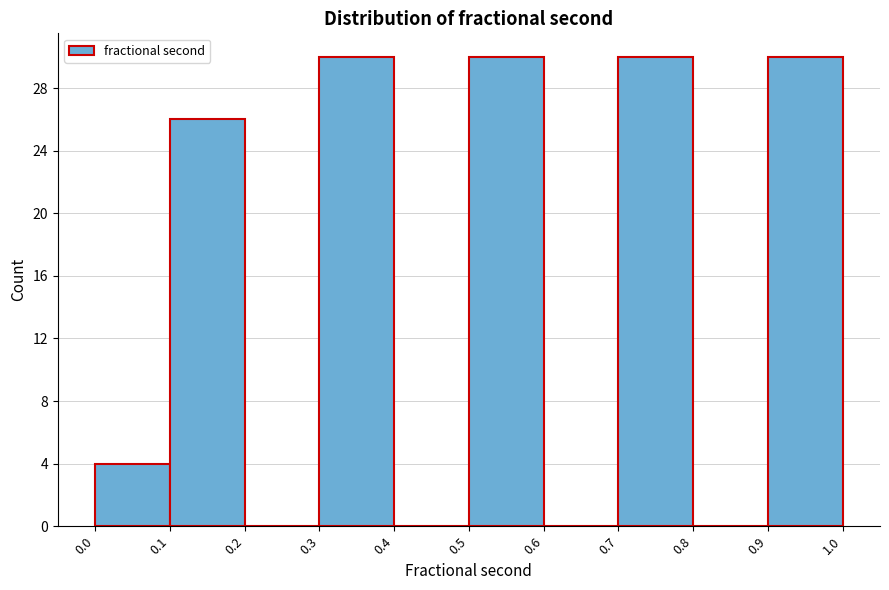

Reading left to right, transcribe this chart: for each bar, give the range it covers on the x-axis and its height. The values are not printed on the chart, so give them approximately, as read against the axis.

0.0 to 0.1: 4
0.1 to 0.2: 26
0.2 to 0.3: 0
0.3 to 0.4: 30
0.4 to 0.5: 0
0.5 to 0.6: 30
0.6 to 0.7: 0
0.7 to 0.8: 30
0.8 to 0.9: 0
0.9 to 1.0: 30